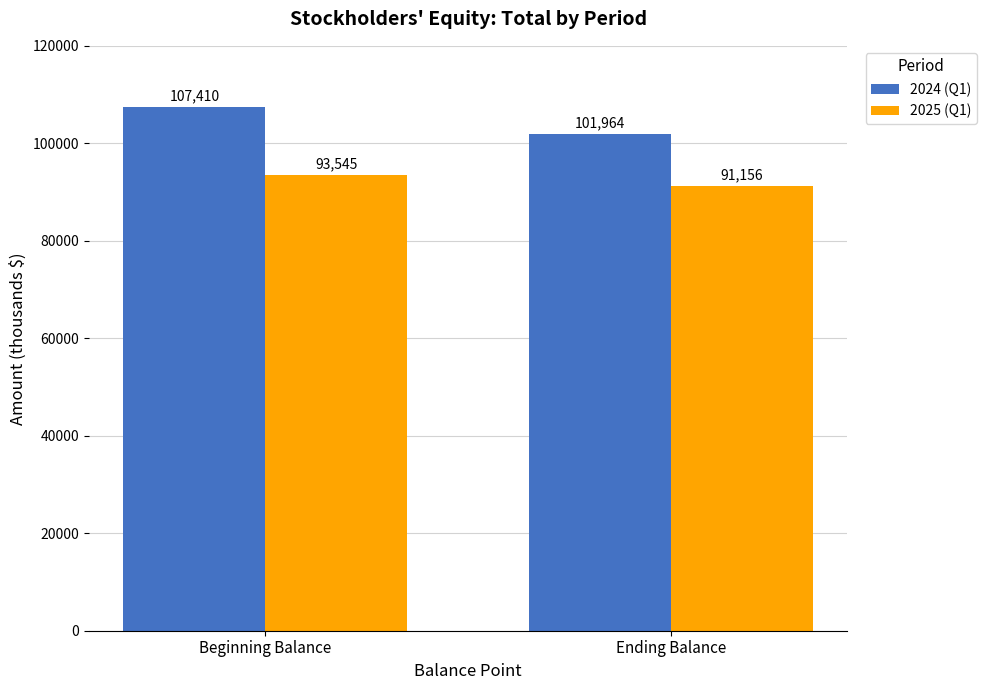

Reading left to right, what are all the values shown in this chart?

2024 (Q1): 107410	101964
2025 (Q1): 93545	91156